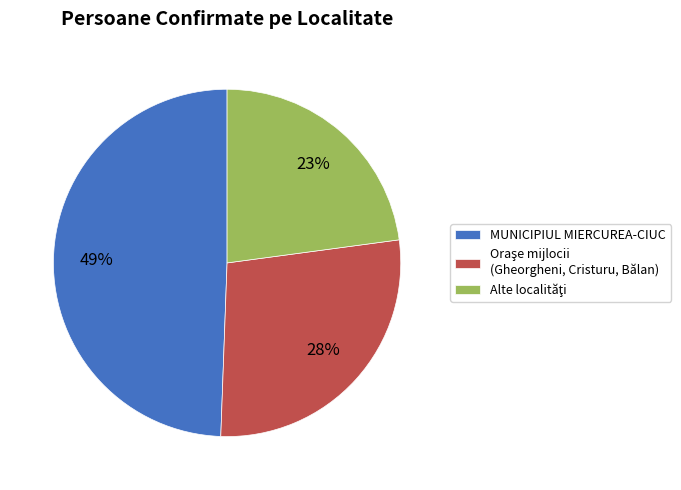

Does any single category account for the majority?

No